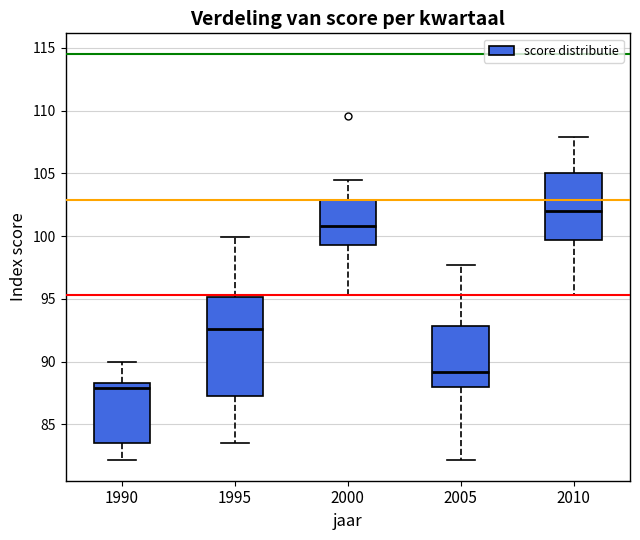

Which box is the tallest, from its lower edge to its upper edge?

1995